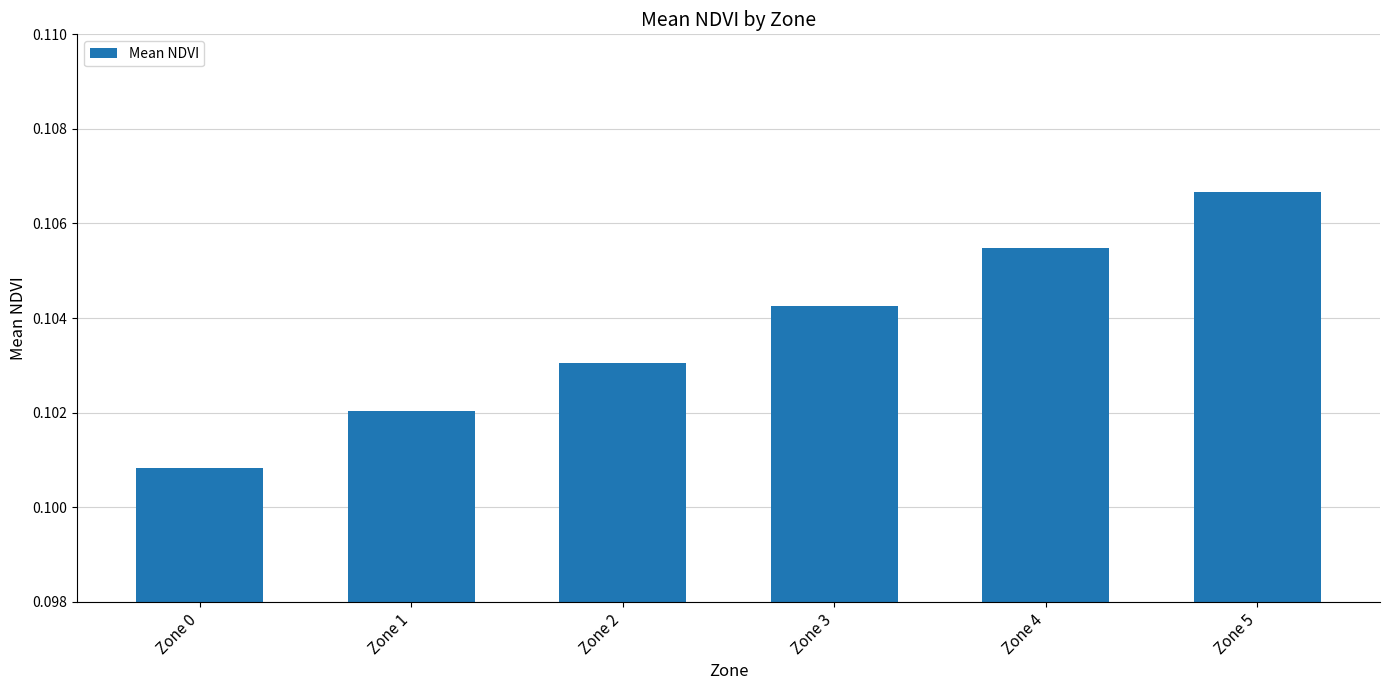

Rank the categories by value from lowest to highest.

Zone 0, Zone 1, Zone 2, Zone 3, Zone 4, Zone 5